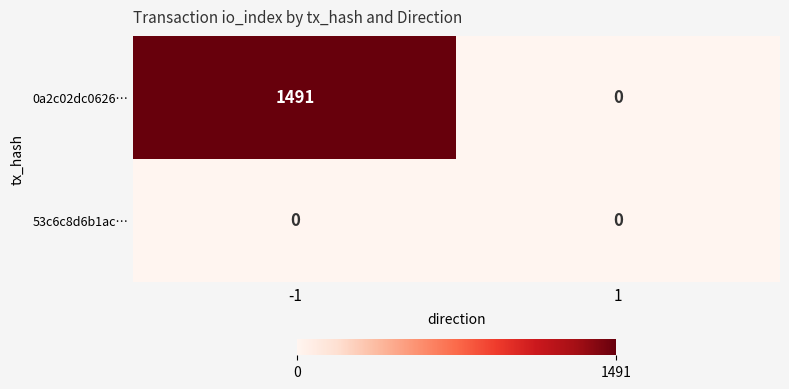

Is it true that 53c6c8d6b1ac… equals 0 at -1?

True